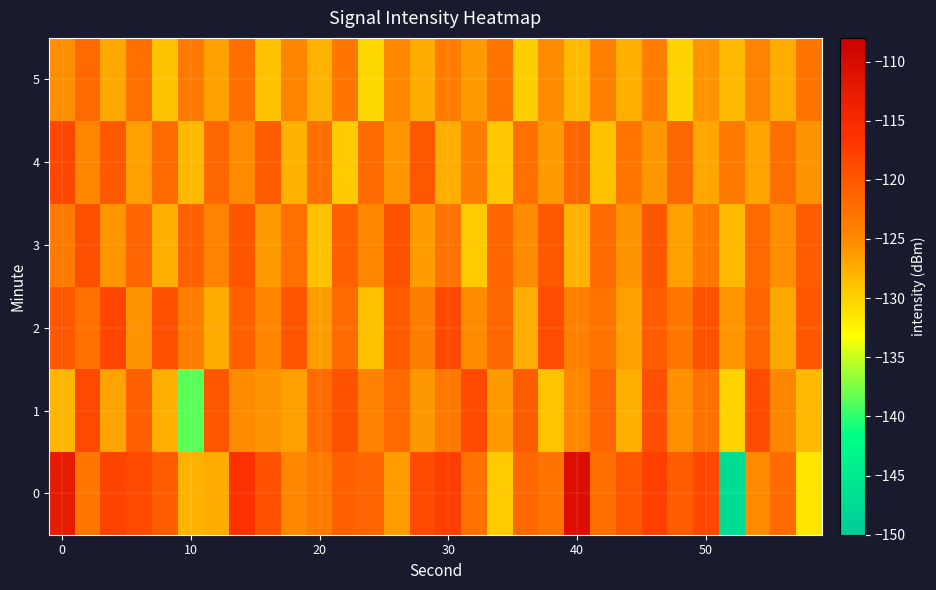

Count the number of data series in this chart.

6